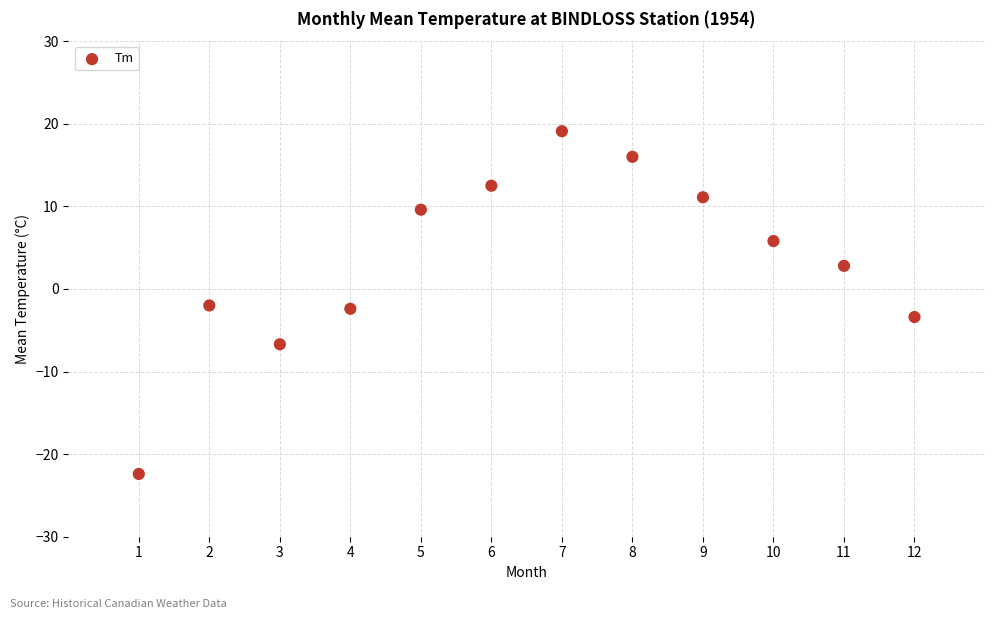

What is the range of Y values (max minus min)?

41.5